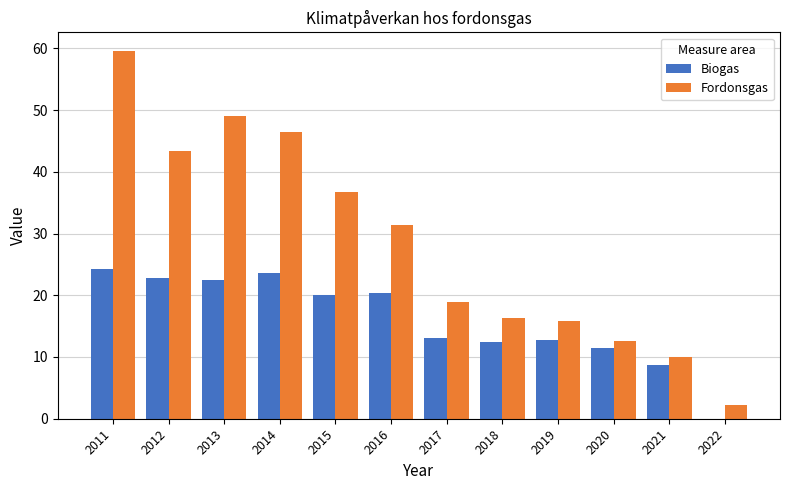

How many values in Biogas are above zero?

11